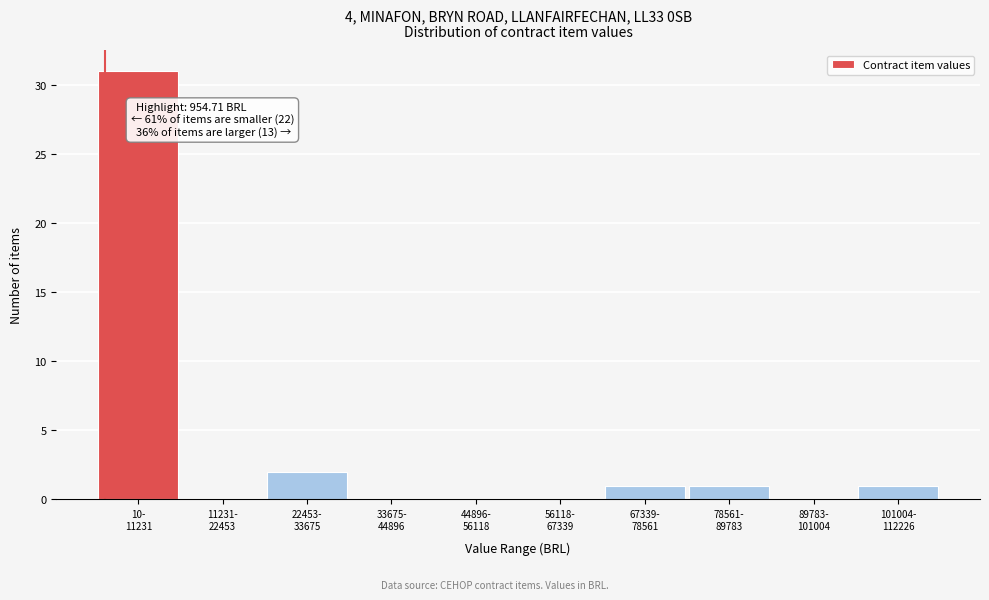

What is the sum of all values?

36